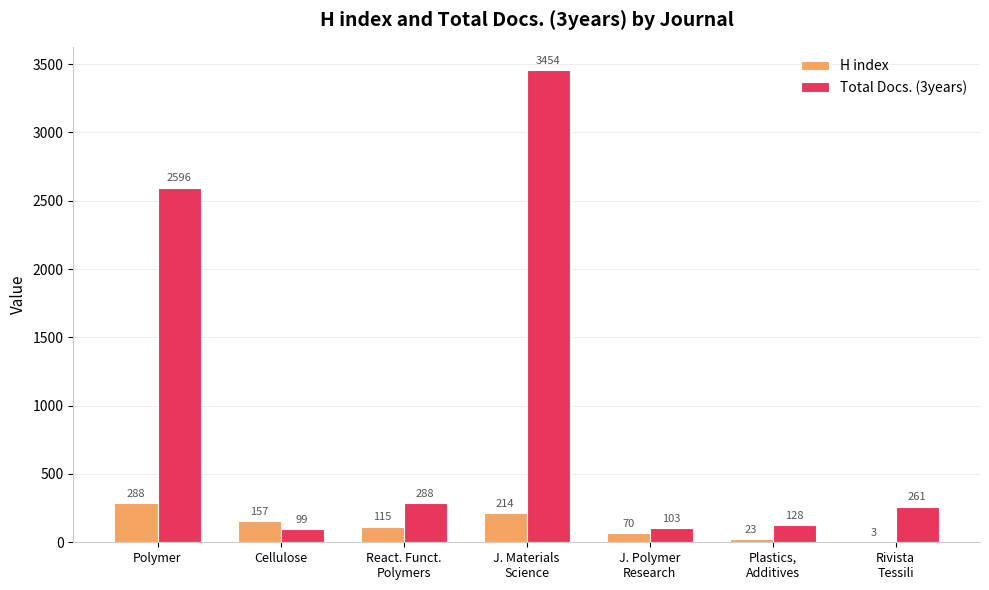

What is the maximum value for H index?

288